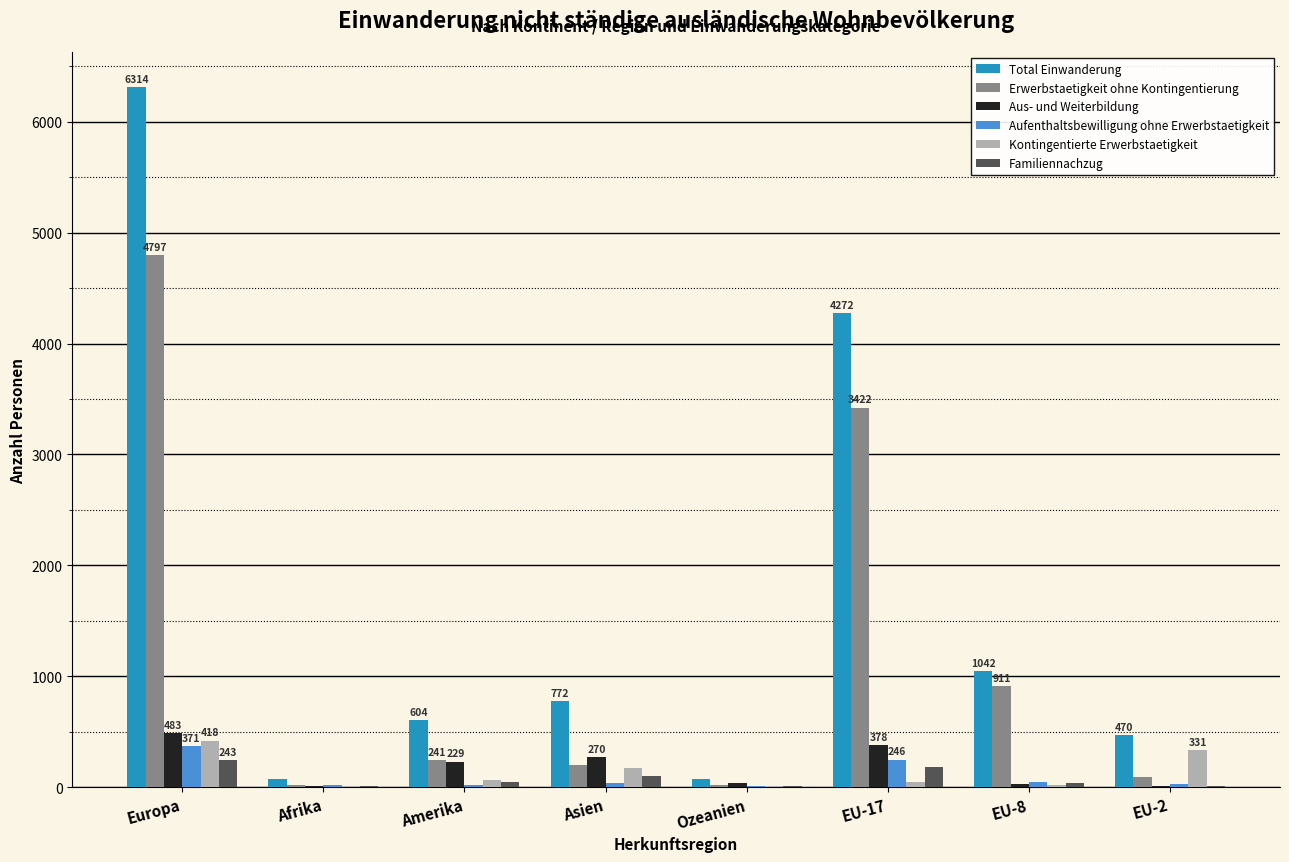

At which label is Erwerbstaetigkeit ohne Kontingentierung closest to 2407?

EU-17